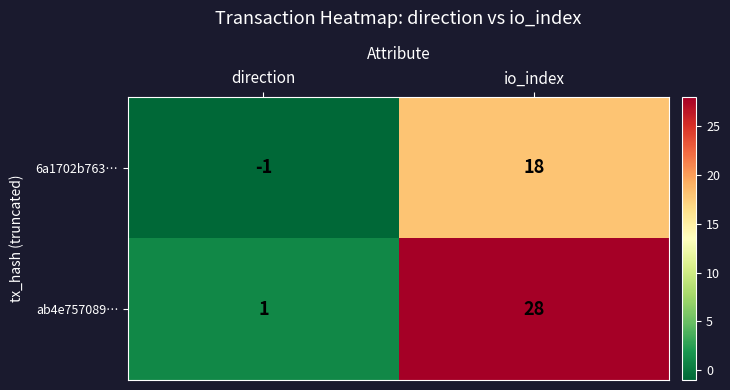

At io_index, list the series in order from smallest to largest.

6a1702b763…, ab4e757089…